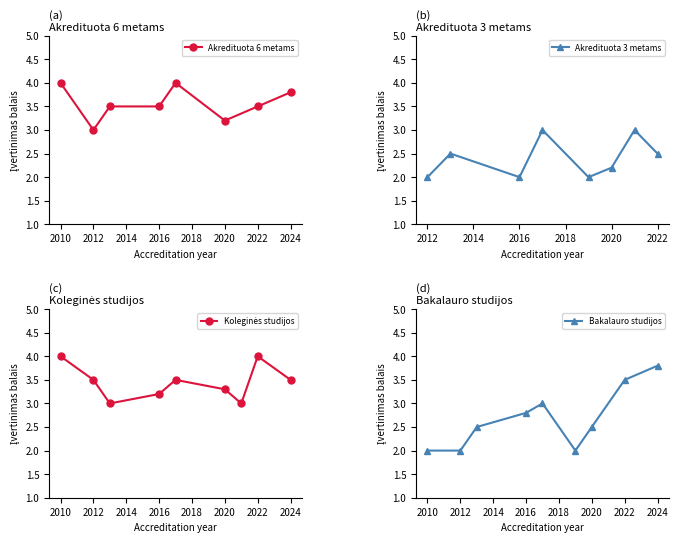

Is this an area chart (filled region under the line)?

No